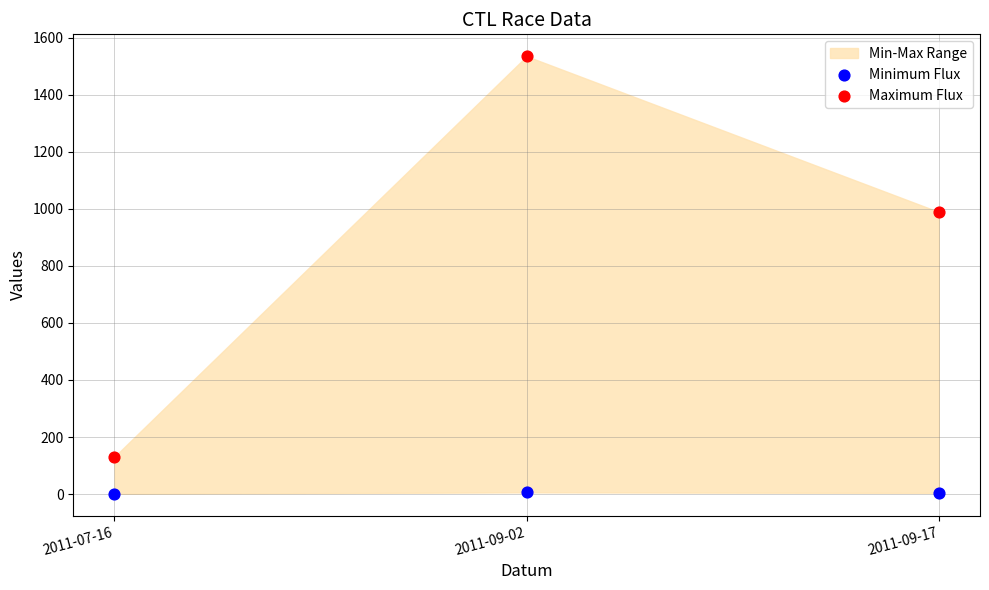

Across all data points, what is the average Y value?

444